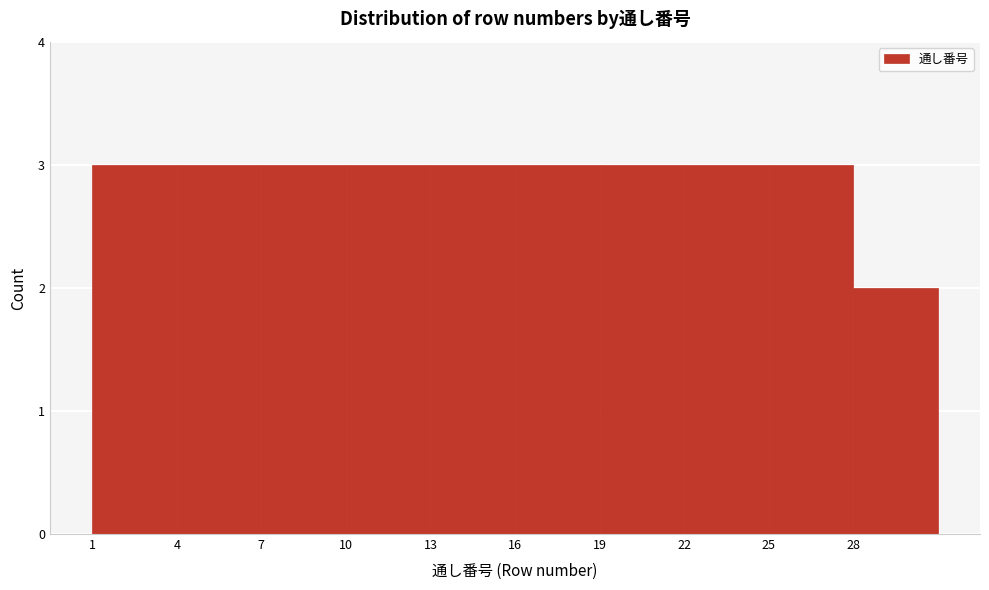

Reading left to right, transcribe this chart: for each bar, give the range it covers on the x-axis and its height. The values are not printed on the chart, so give them approximately, as read against the axis.

1 to 4: 3
4 to 7: 3
7 to 10: 3
10 to 13: 3
13 to 16: 3
16 to 19: 3
19 to 22: 3
22 to 25: 3
25 to 28: 3
28 to 31: 2